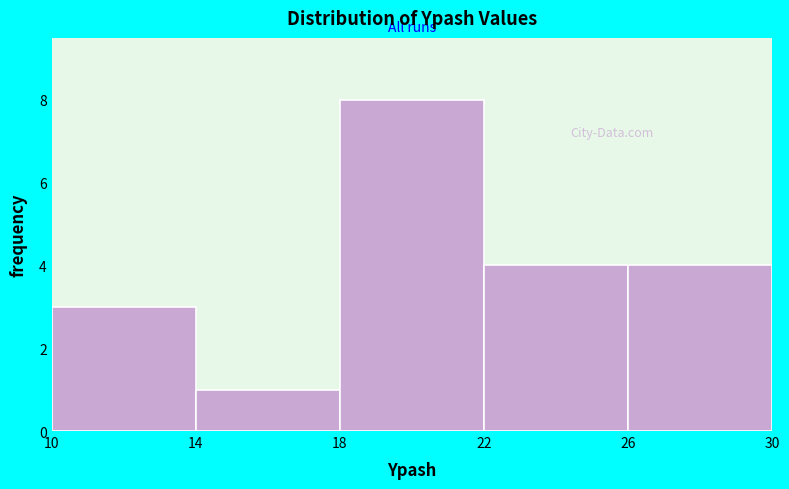

Reading left to right, list every bar in this chart as the range it spans on the x-axis followed by its height. The values are not printed on the chart, so give them approximately, as read against the axis.

10 to 14: 3
14 to 18: 1
18 to 22: 8
22 to 26: 4
26 to 30: 4